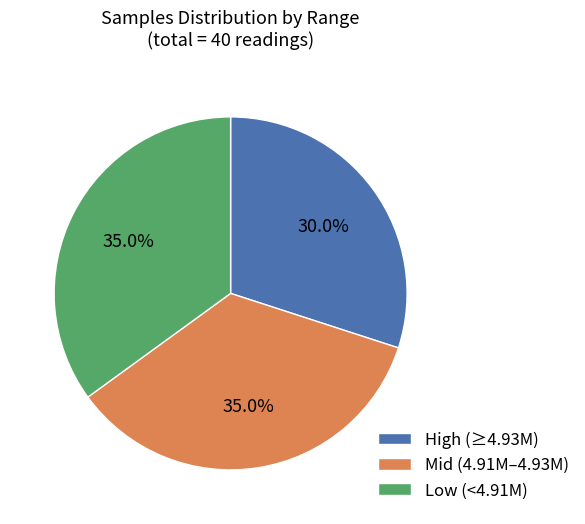

Is there any slice that represents more than half of the pie?

No